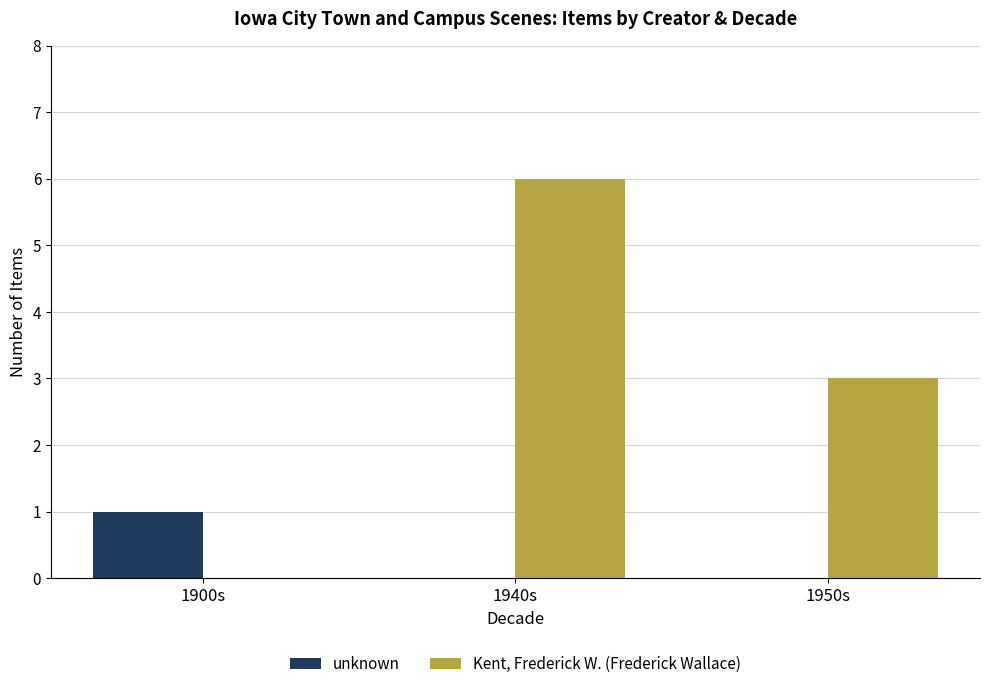

Reading right to left, transcribe all the data shown in this chart.

unknown: 0	0	1
Kent, Frederick W. (Frederick Wallace): 3	6	0